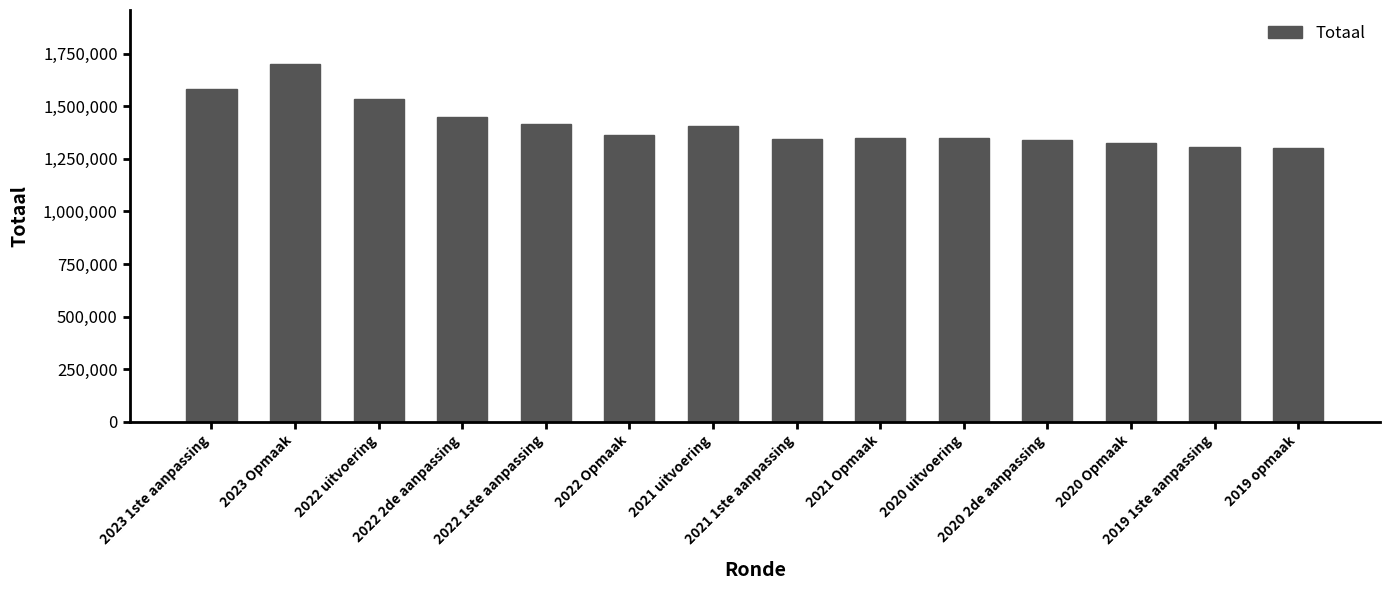

What is the value of the 4th bar from the left?

1446238